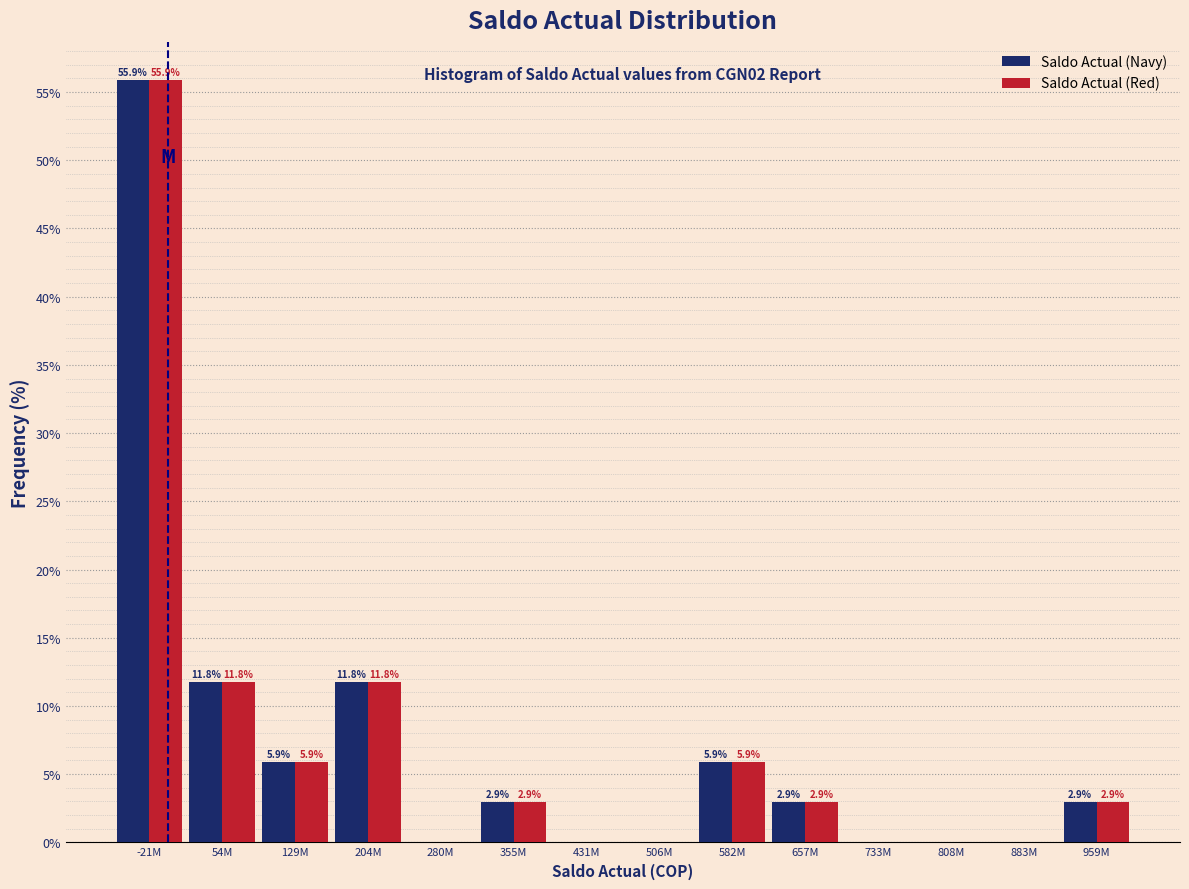

Reading right to left, extract all data points from this chart.

Saldo Actual (Navy): 959M=2.9	883M=0.0	808M=0.0	733M=0.0	657M=2.9	582M=5.9	506M=0.0	431M=0.0	355M=2.9	280M=0.0	204M=11.8	129M=5.9	54M=11.8	-21M=55.9
Saldo Actual (Red): 959M=2.9	883M=0.0	808M=0.0	733M=0.0	657M=2.9	582M=5.9	506M=0.0	431M=0.0	355M=2.9	280M=0.0	204M=11.8	129M=5.9	54M=11.8	-21M=55.9